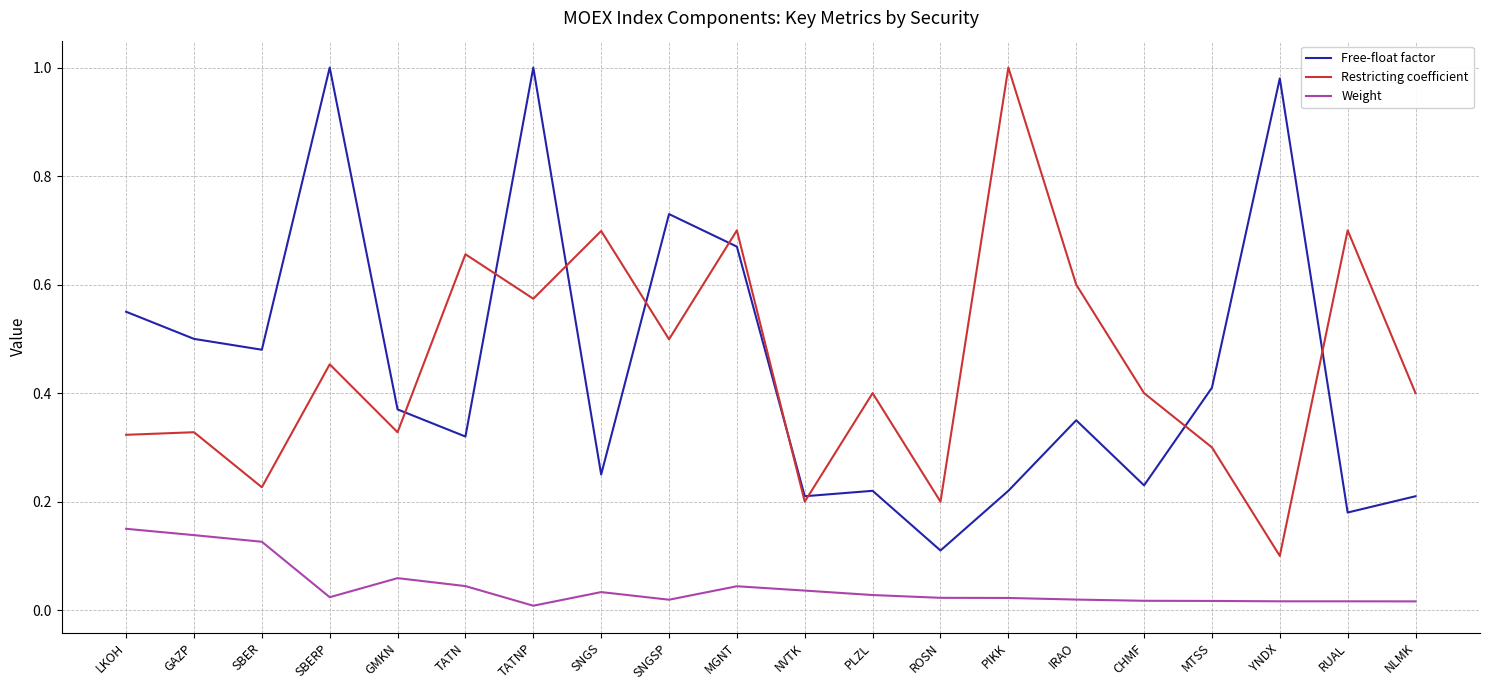

At which category is the sum across all series the highest?

TATNP